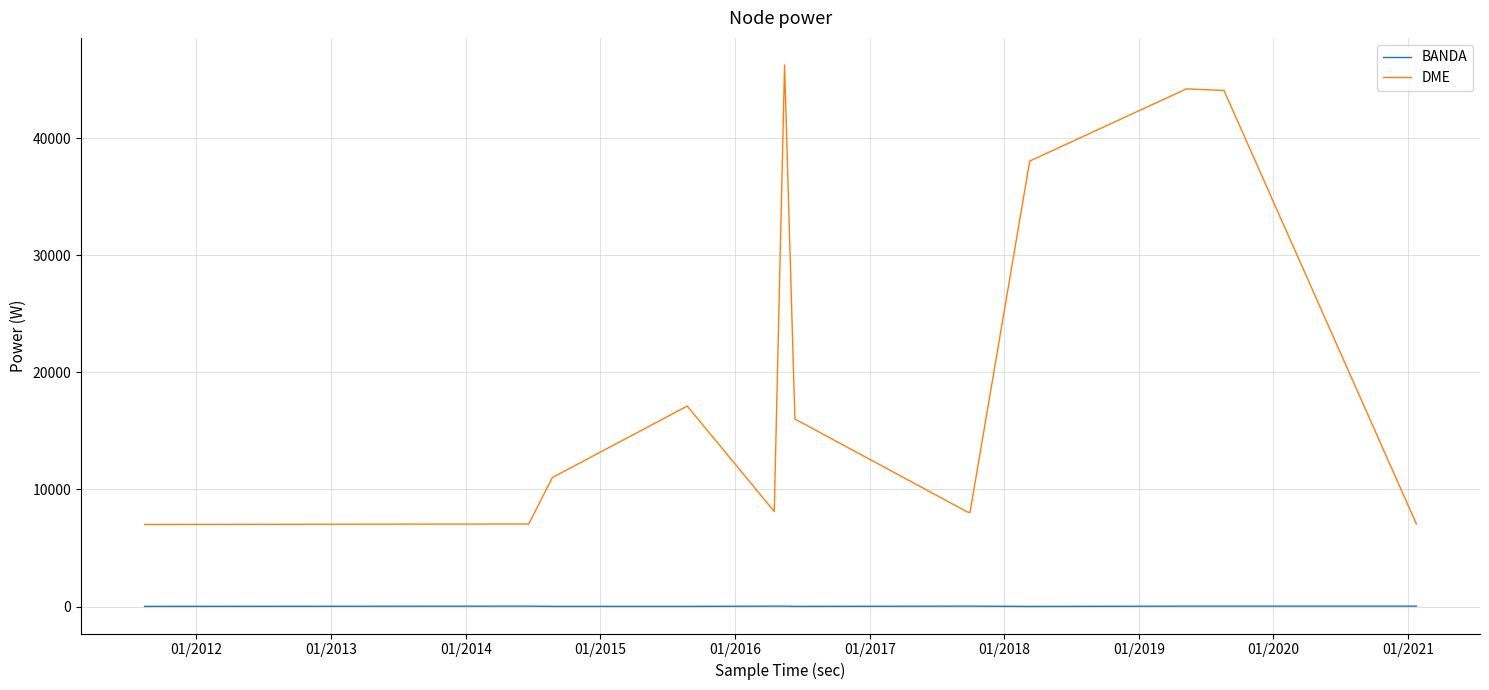

True or false: DME and BANDA cross at least once.

False